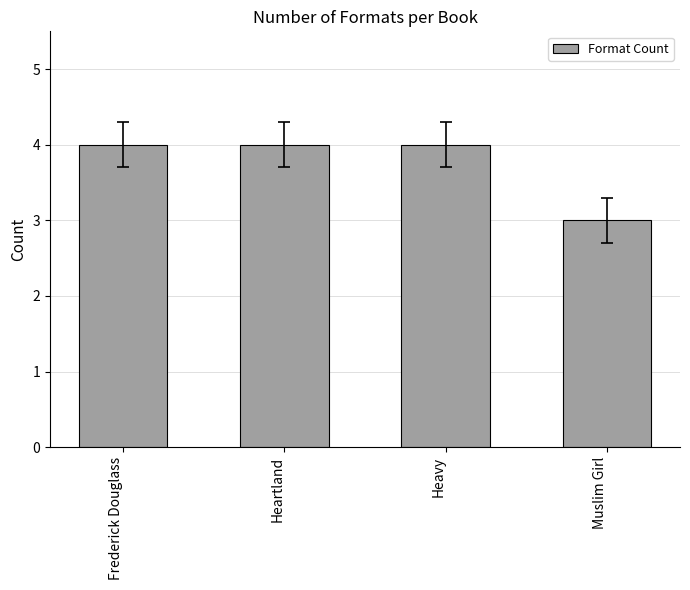

What is the label of the 4th bar from the left?

Muslim Girl